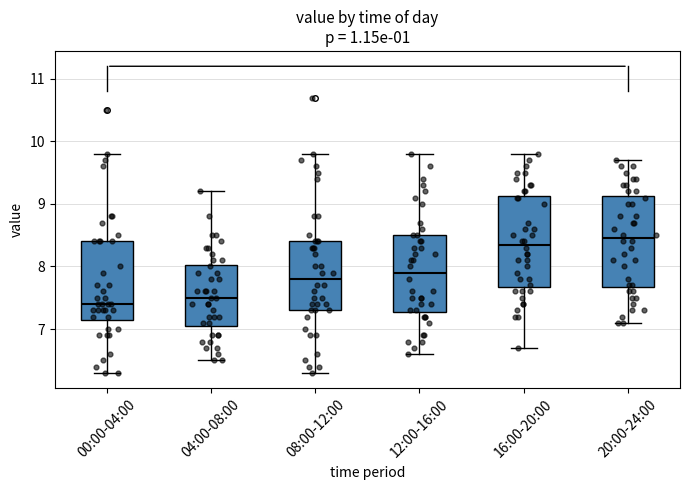

Reading left to right, transcribe this box plot: for each box, give where its median line is, the range the box spans, and where its two whiskers end, as read against the y-axis. The values are not printed on the chart, so give them approximately, as read against the axis.

00:00-04:00: median 7.4, box 7.2 to 8.4, whiskers 6.3 to 9.8
04:00-08:00: median 7.5, box 7.1 to 8.0, whiskers 6.5 to 9.2
08:00-12:00: median 7.8, box 7.3 to 8.4, whiskers 6.3 to 9.8
12:00-16:00: median 7.9, box 7.3 to 8.5, whiskers 6.6 to 9.8
16:00-20:00: median 8.4, box 7.7 to 9.1, whiskers 6.7 to 9.8
20:00-24:00: median 8.5, box 7.7 to 9.1, whiskers 7.1 to 9.7